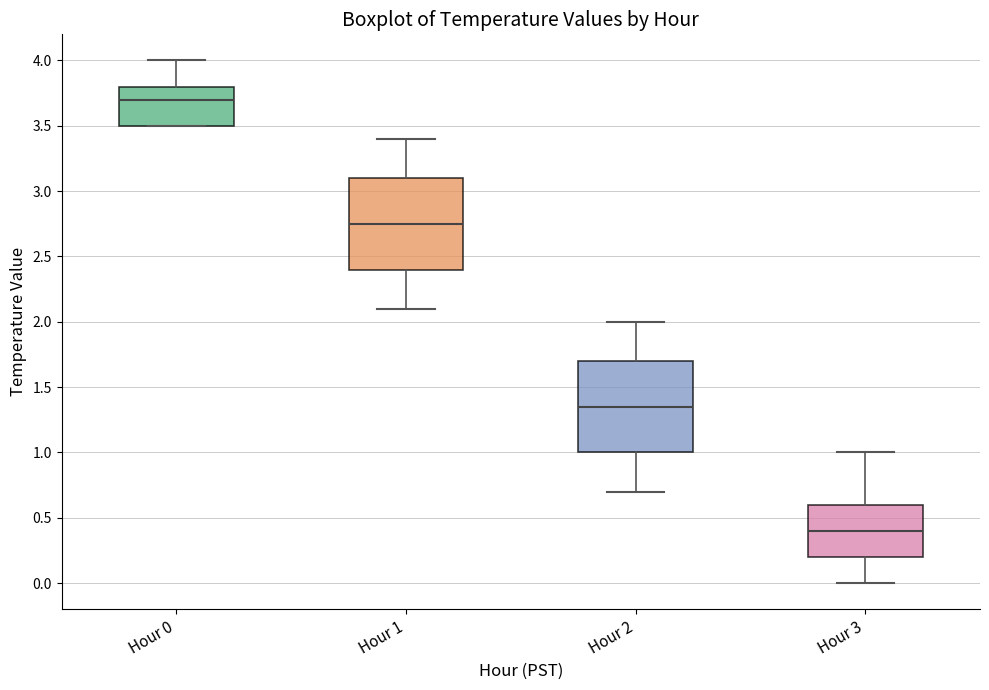

Reading left to right, read every box against the y-axis: the position of its median line, the range the box covers, and the ends of its whiskers. The values are not printed on the chart, so give them approximately, as read against the axis.

Hour 0: median 3.70, box 3.50 to 3.80, whiskers 3.50 to 4.00
Hour 1: median 2.75, box 2.40 to 3.10, whiskers 2.10 to 3.40
Hour 2: median 1.35, box 1.00 to 1.70, whiskers 0.70 to 2.00
Hour 3: median 0.40, box 0.20 to 0.60, whiskers 0.00 to 1.00